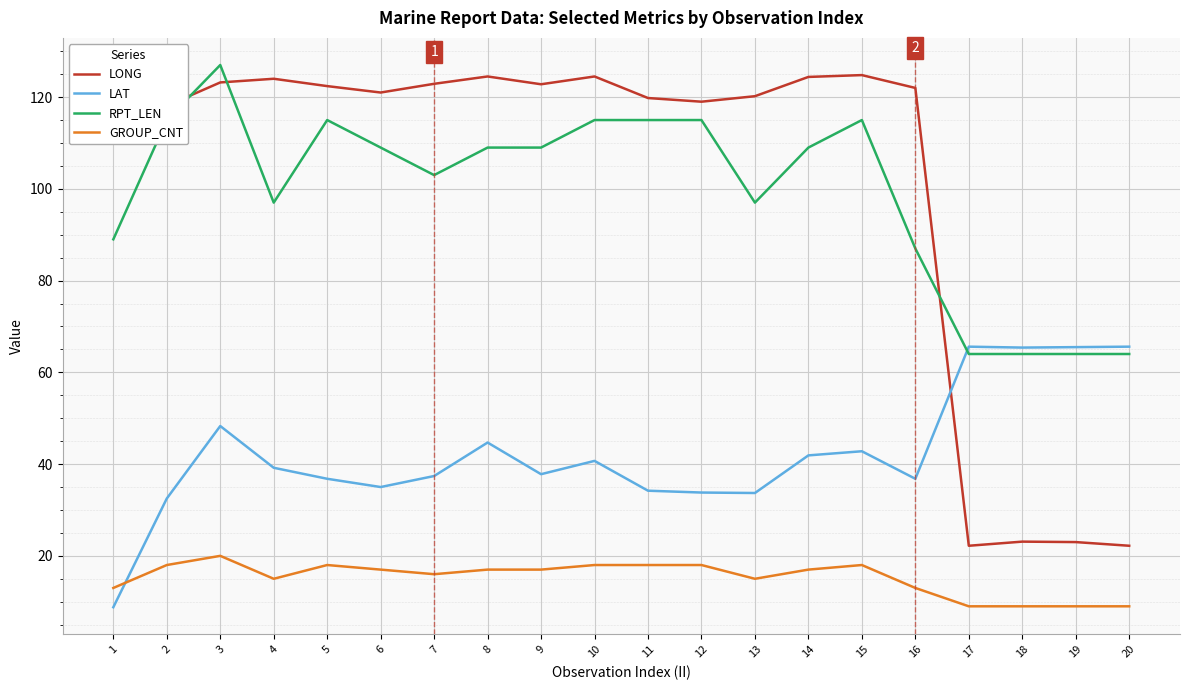

What is the difference between the LAT values at 17 and 10?

24.9